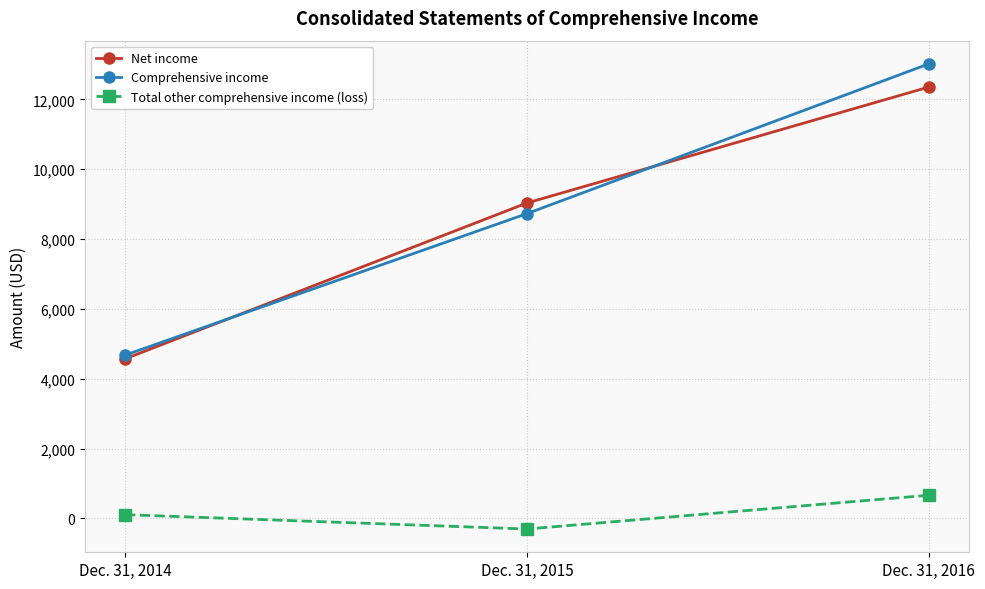

Reading left to right, extract all data points from this chart.

Net income: Dec. 31, 2014=4568	Dec. 31, 2015=9030	Dec. 31, 2016=12350
Comprehensive income: Dec. 31, 2014=4675	Dec. 31, 2015=8726	Dec. 31, 2016=13013
Total other comprehensive income (loss): Dec. 31, 2014=107	Dec. 31, 2015=-304	Dec. 31, 2016=663